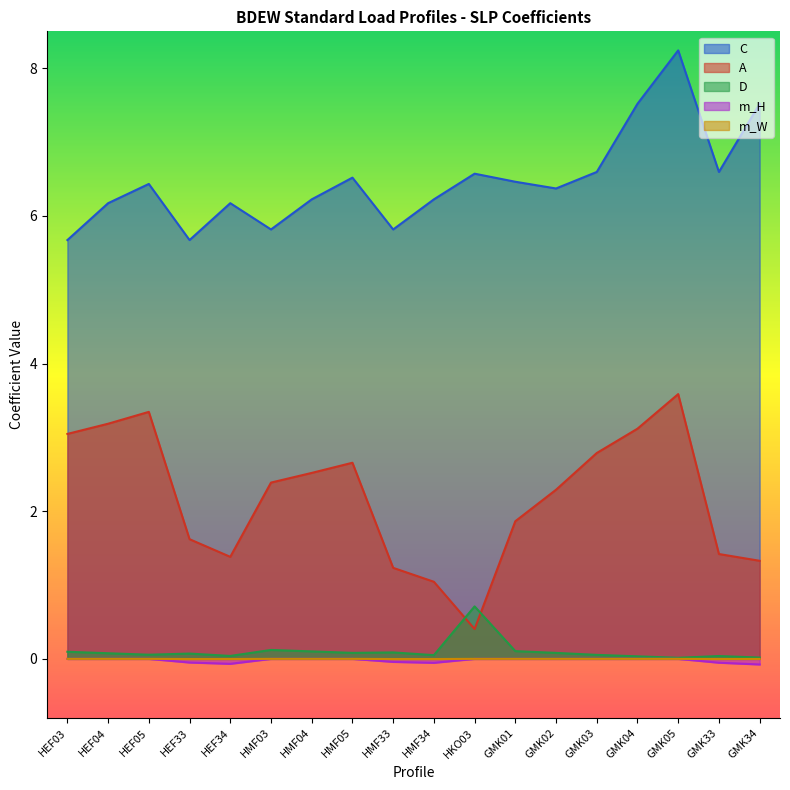

How many lines are shown in the chart?

5